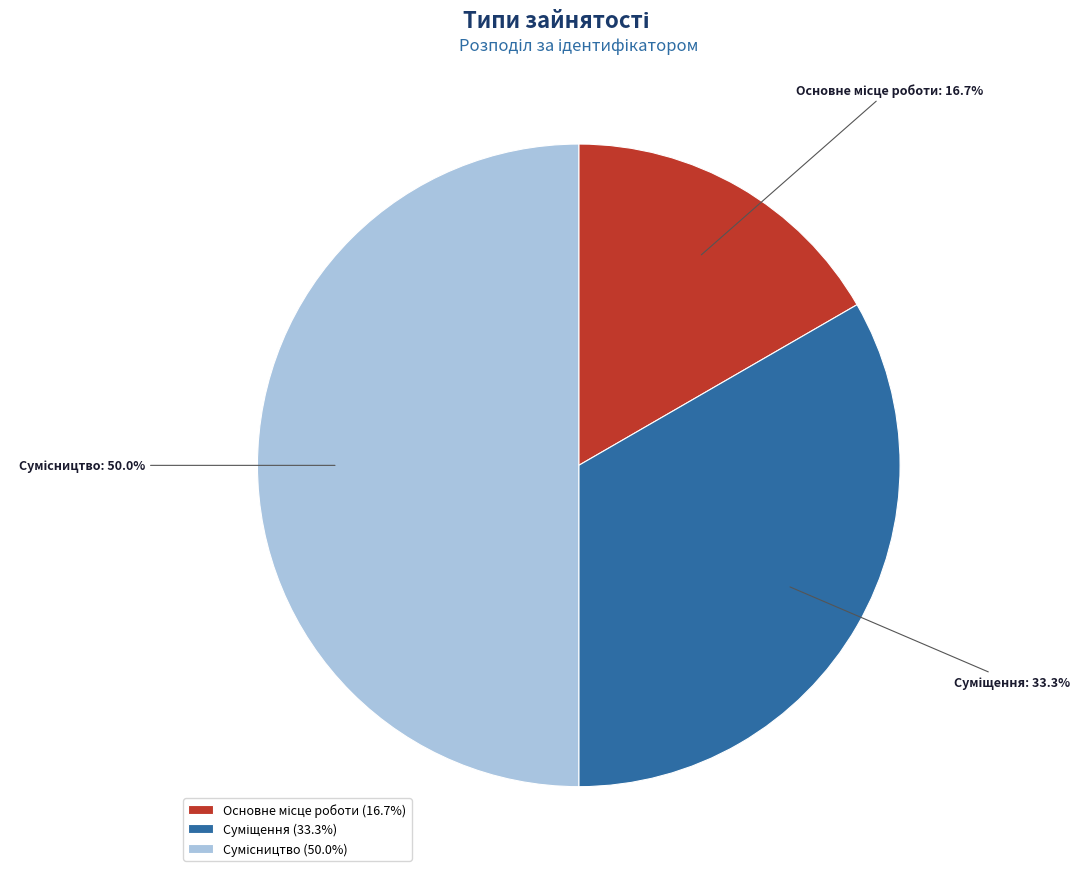

To the nearest percent, what percentage of the pie is Основне місце роботи?

17%